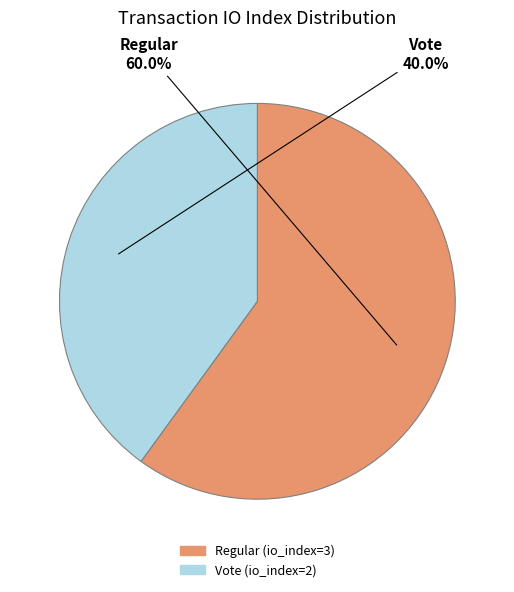

To the nearest percent, what is the average slice percentage?

50%